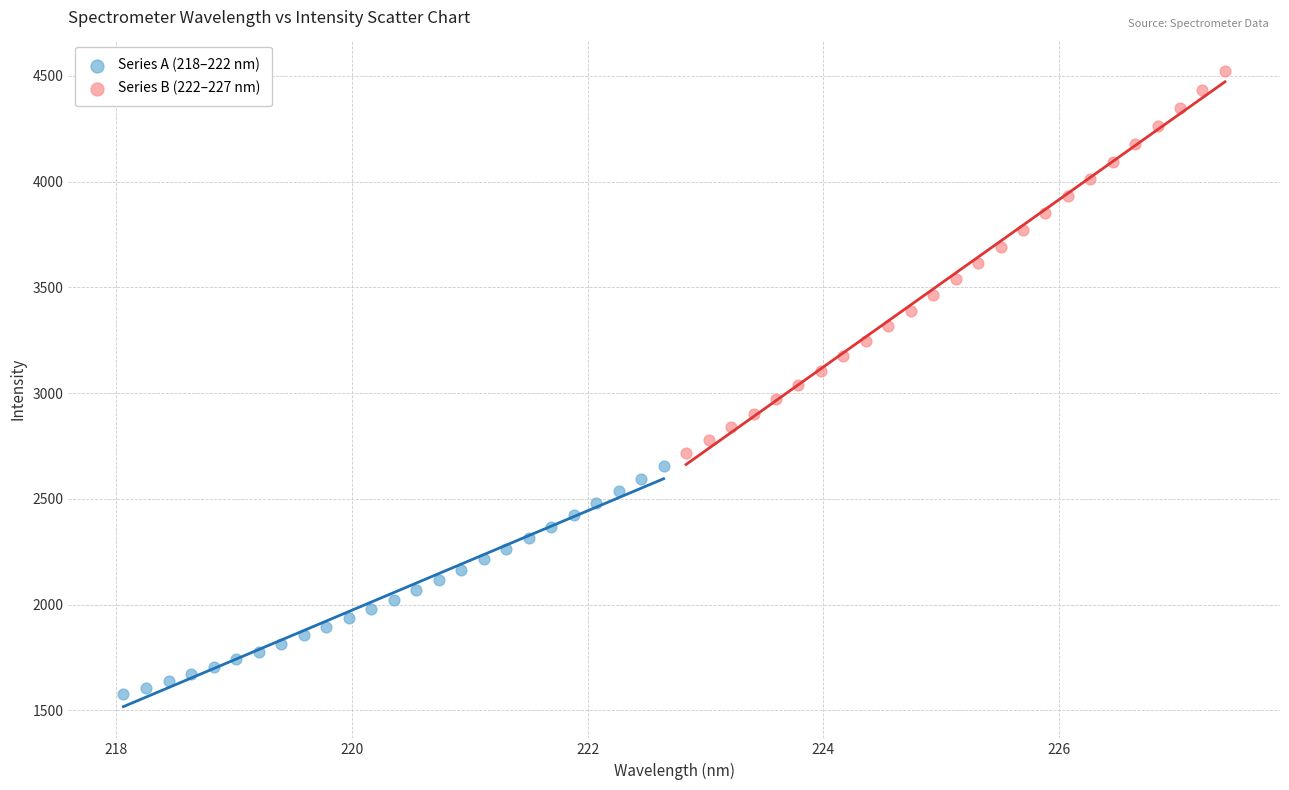

Which series has the widest spread of Y values?

Series B (222–227 nm)